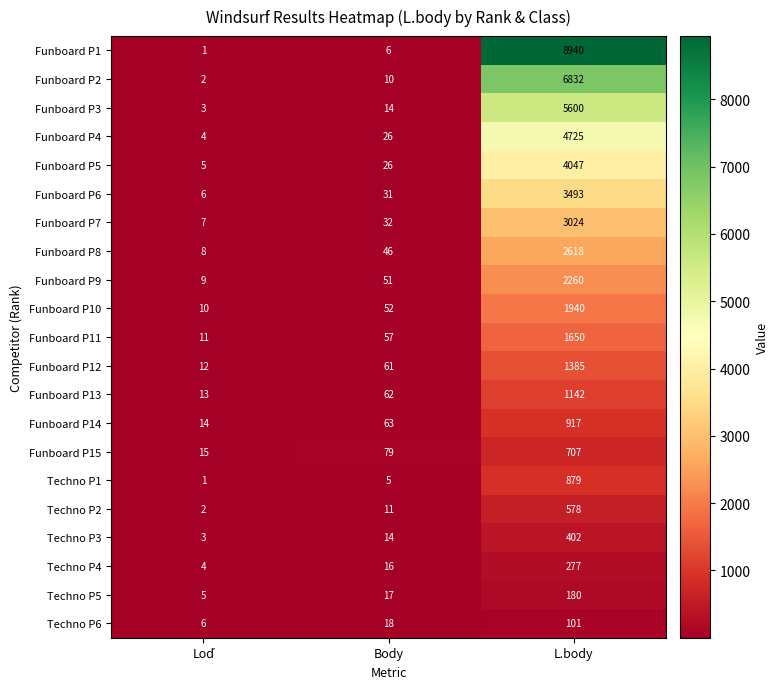

Which category has the highest value in the Funboard P7 series?

L.body